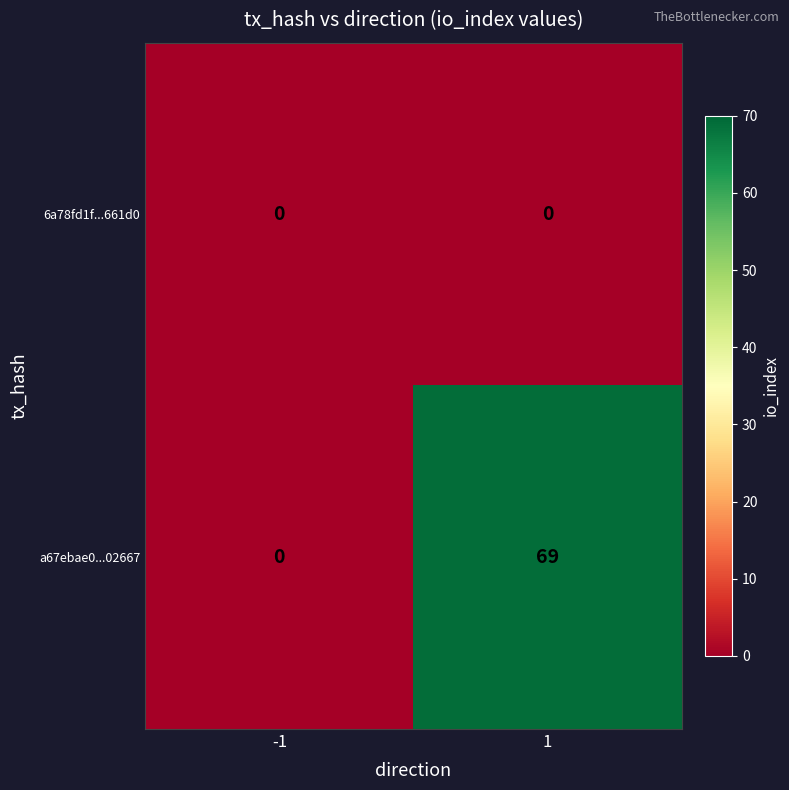

Which series has the largest total across all categories?

a67ebae0...02667